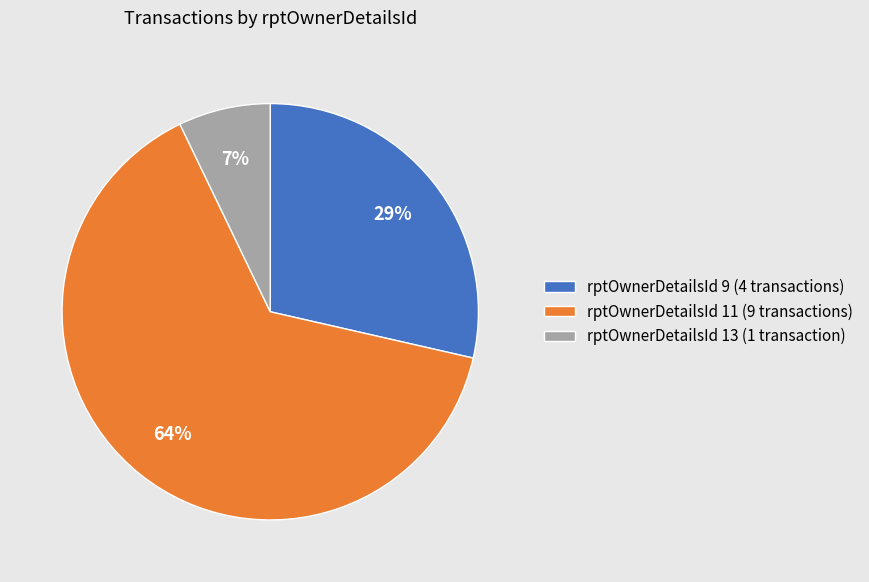

Is there any slice that represents more than half of the pie?

Yes